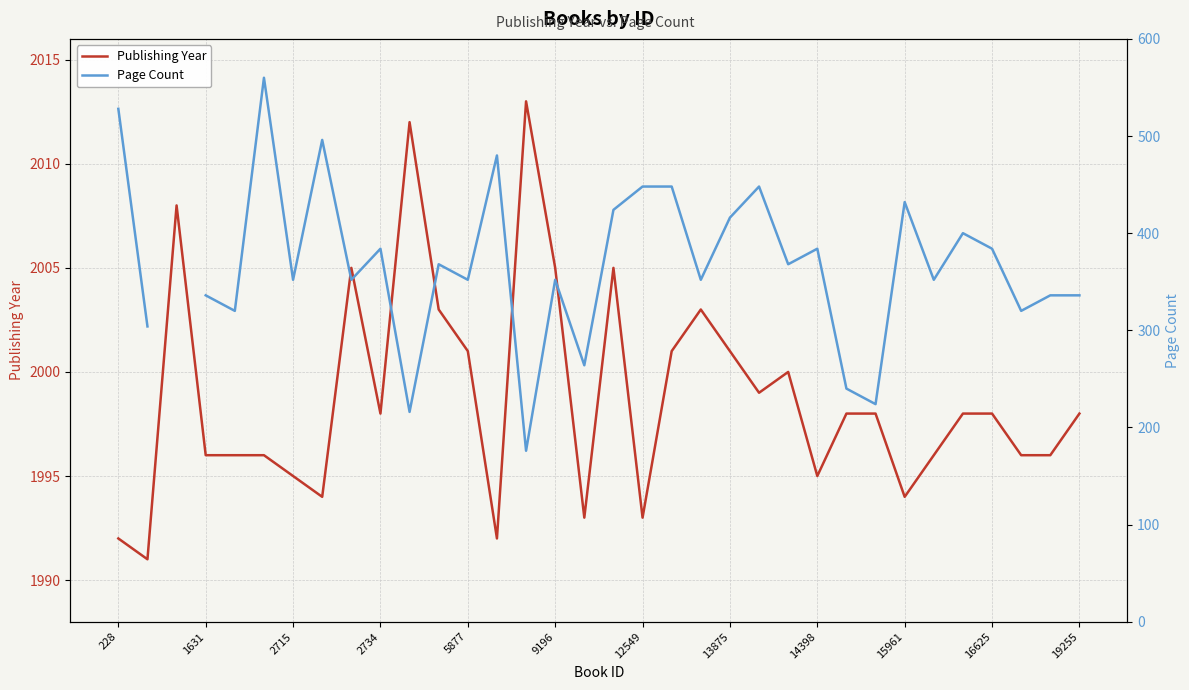

What is the value of the Page Count point at the 24th from the left?

368.0